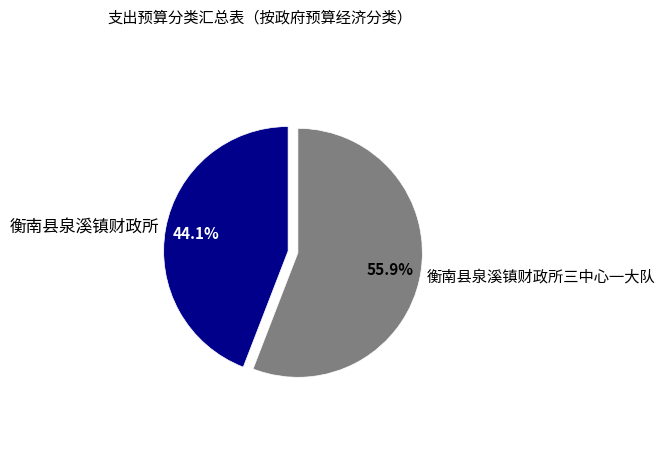

To the nearest percent, what is the combined percentage of 衡南县泉溪镇财政所 and 衡南县泉溪镇财政所三中心一大队?

100%